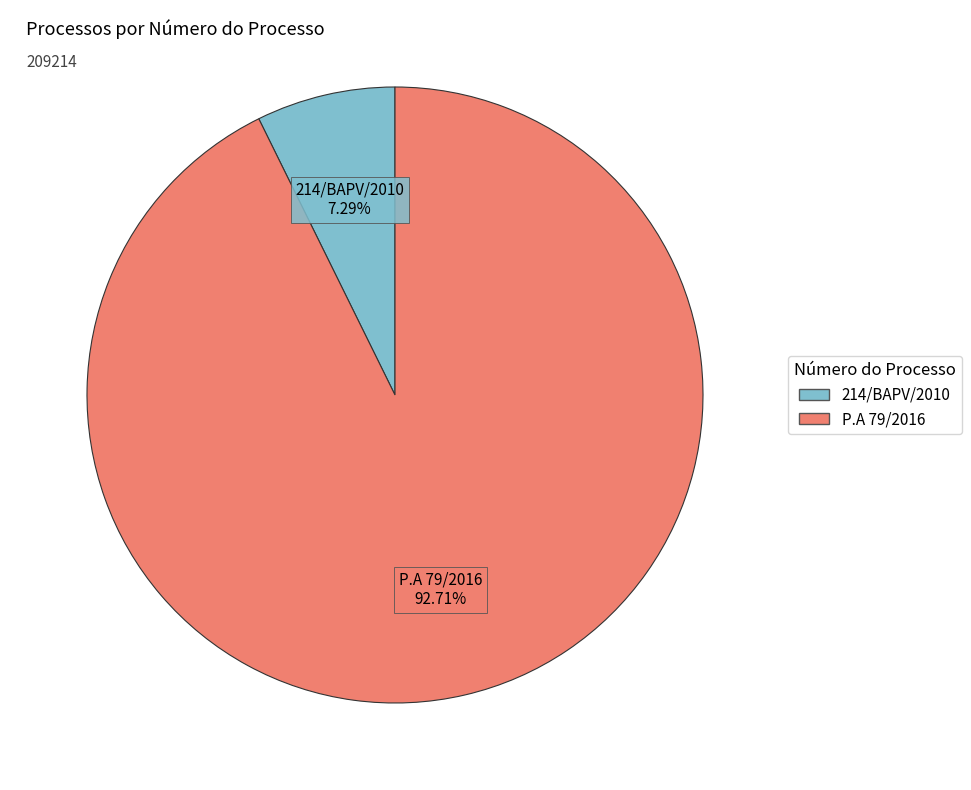

Count the number of slices in the pie.

2